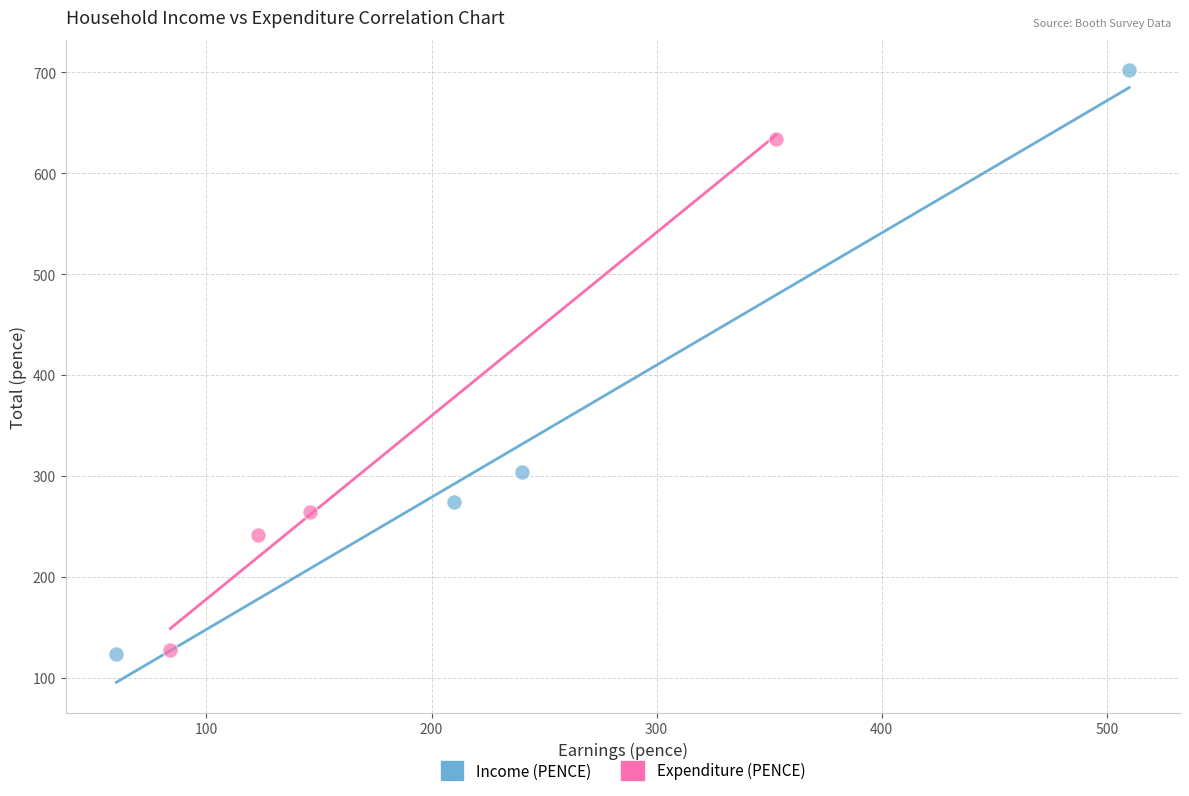

Which series reaches the maximum Y coordinate?

Income (PENCE)